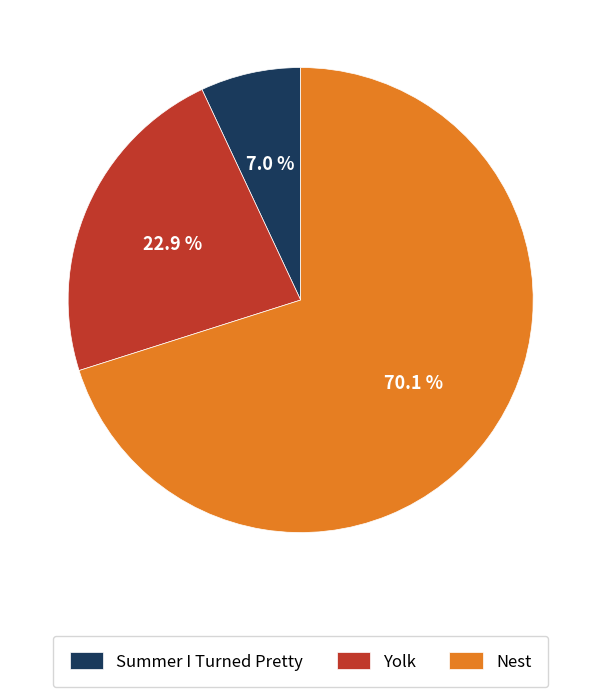

True or false: Yolk accounts for 31% of the total.

False